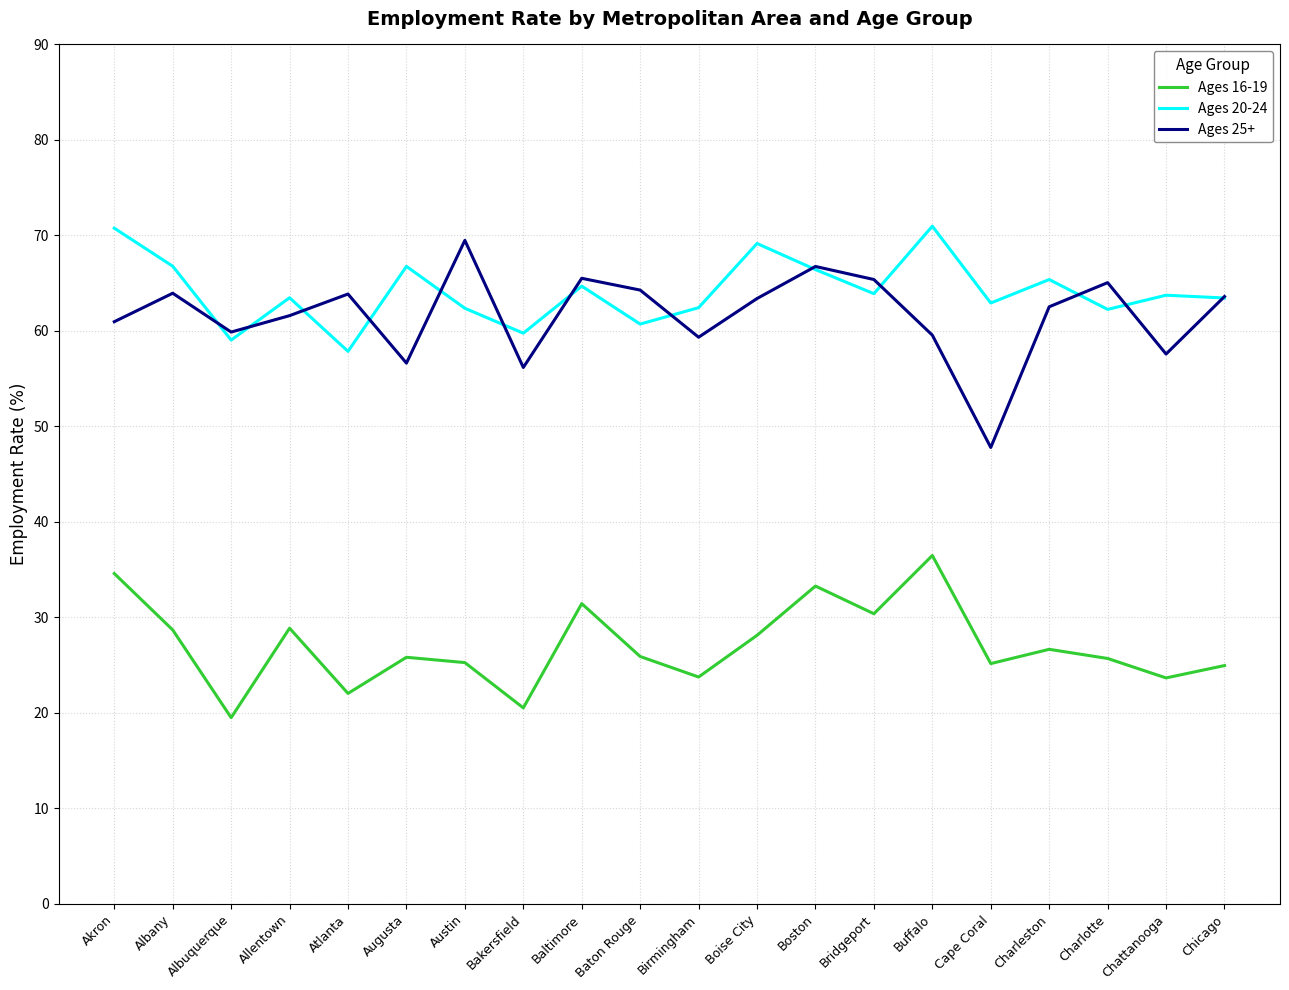

True or false: Ages 25+ and Ages 16-19 intersect in this chart.

False